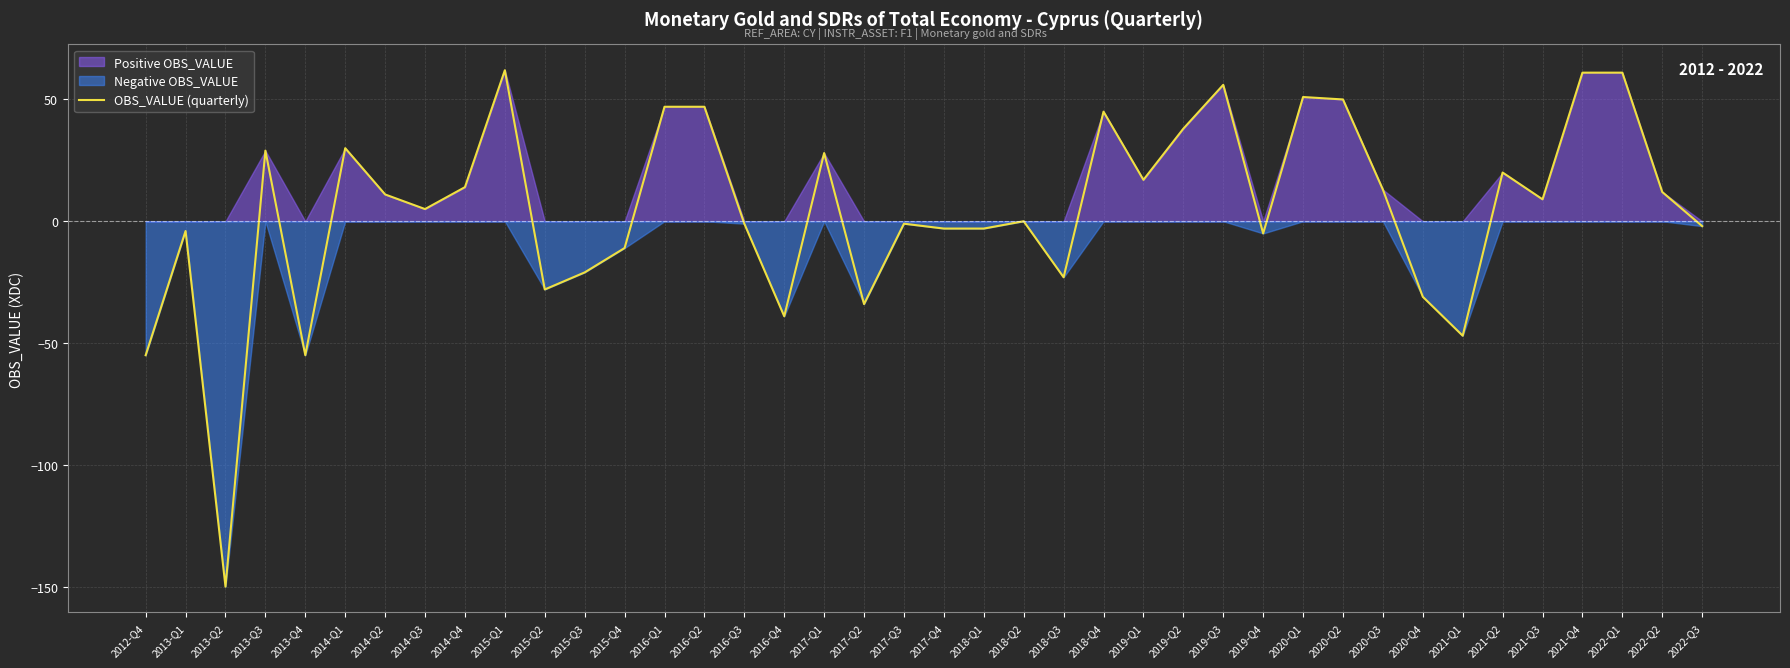

What is the sum of all values?

193.0